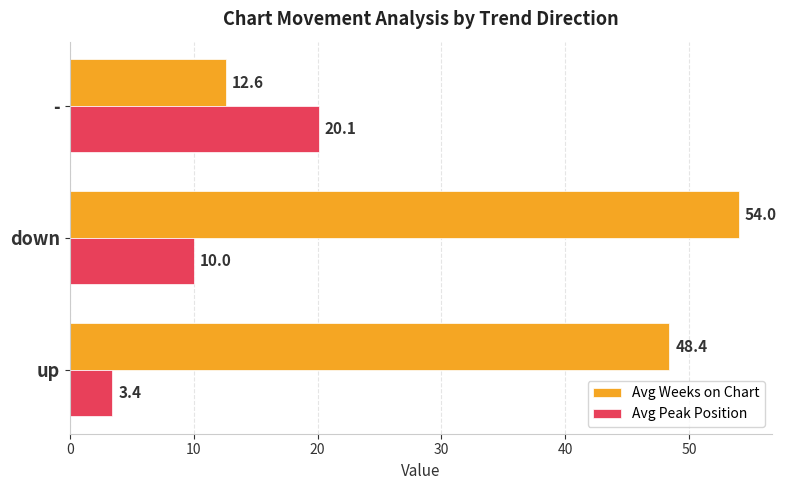

True or false: Avg Peak Position has a value of 1.3 at up.

False